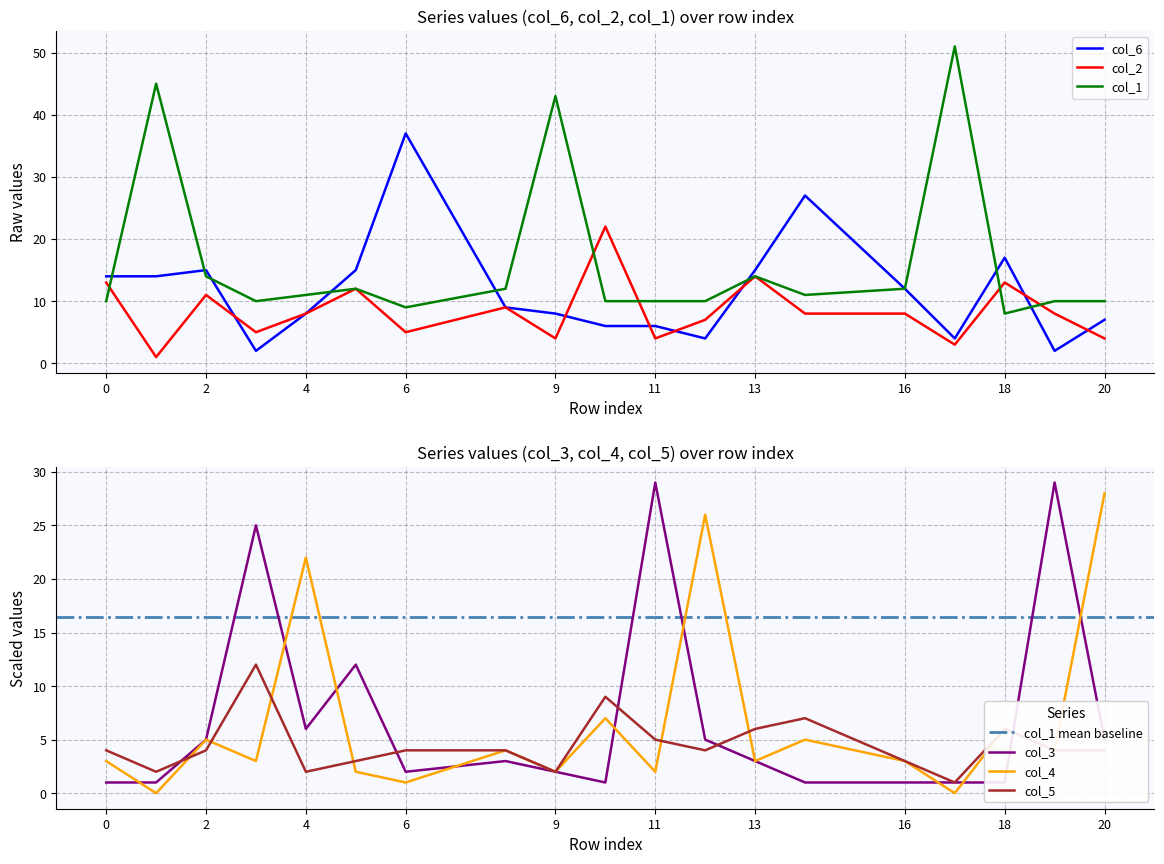

Between 8 and 13, which series saw the biggest shift?

col_6